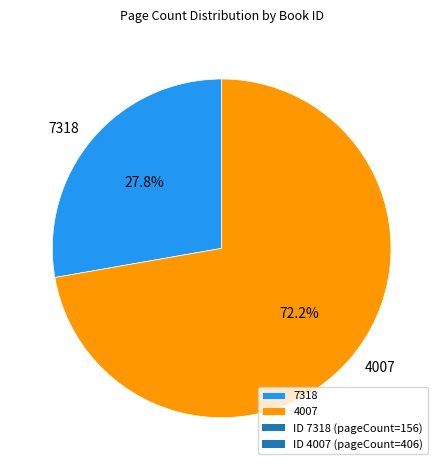

What is the smallest slice in the pie chart?

7318